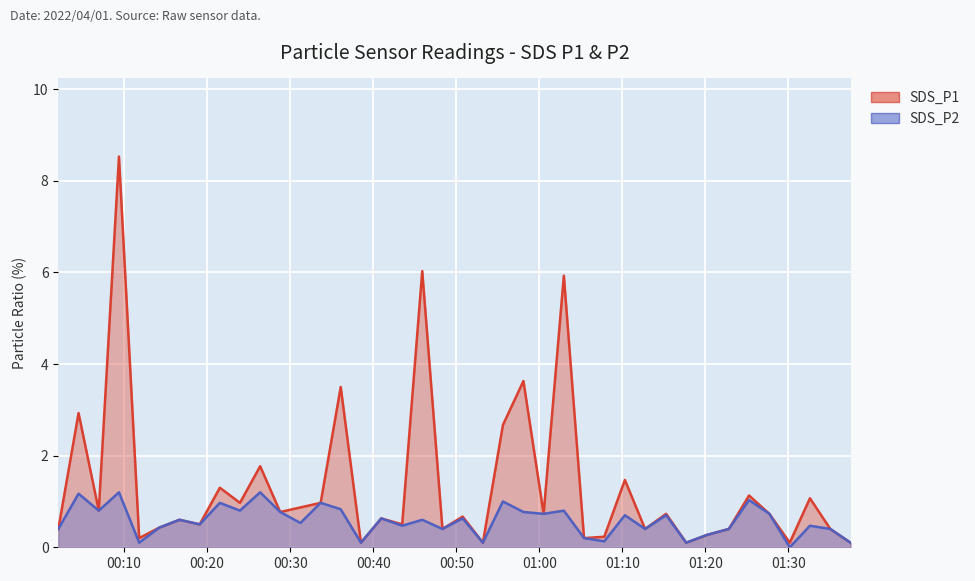

What is the difference between the SDS_P1 values at 2022/04/01 00:33:40 and 2022/04/01 01:32:35?

0.1